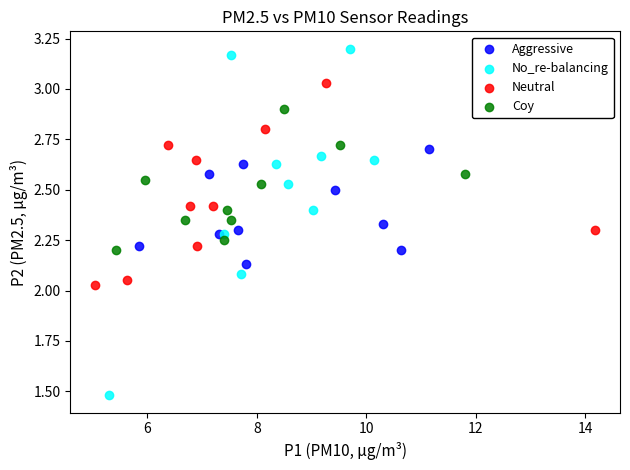

Which series reaches the maximum Y coordinate?

No_re-balancing